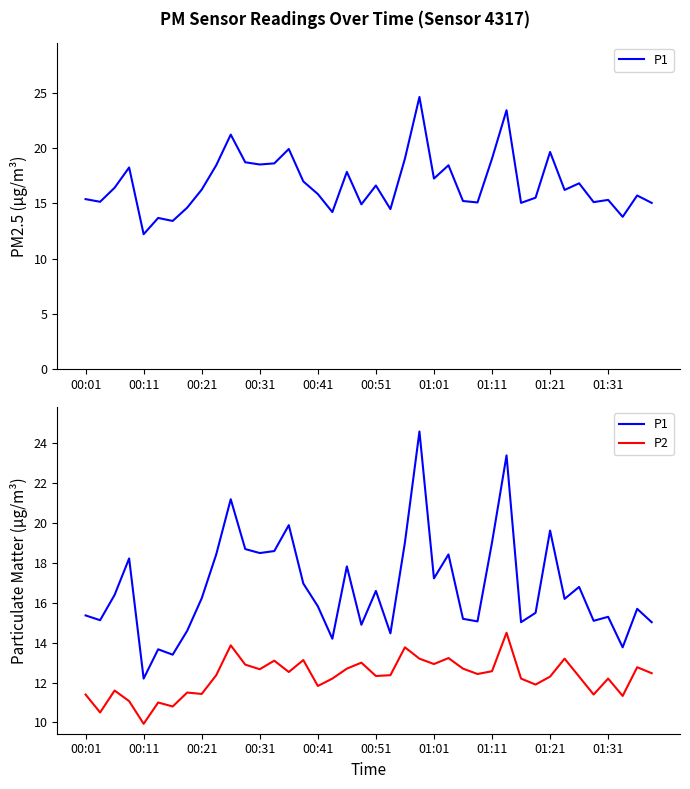

The value of P1 at 01:01 is 17.2. True or false?

True